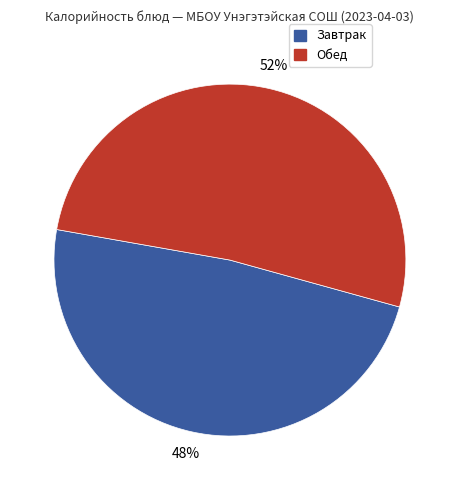

Is there any slice that represents more than half of the pie?

Yes